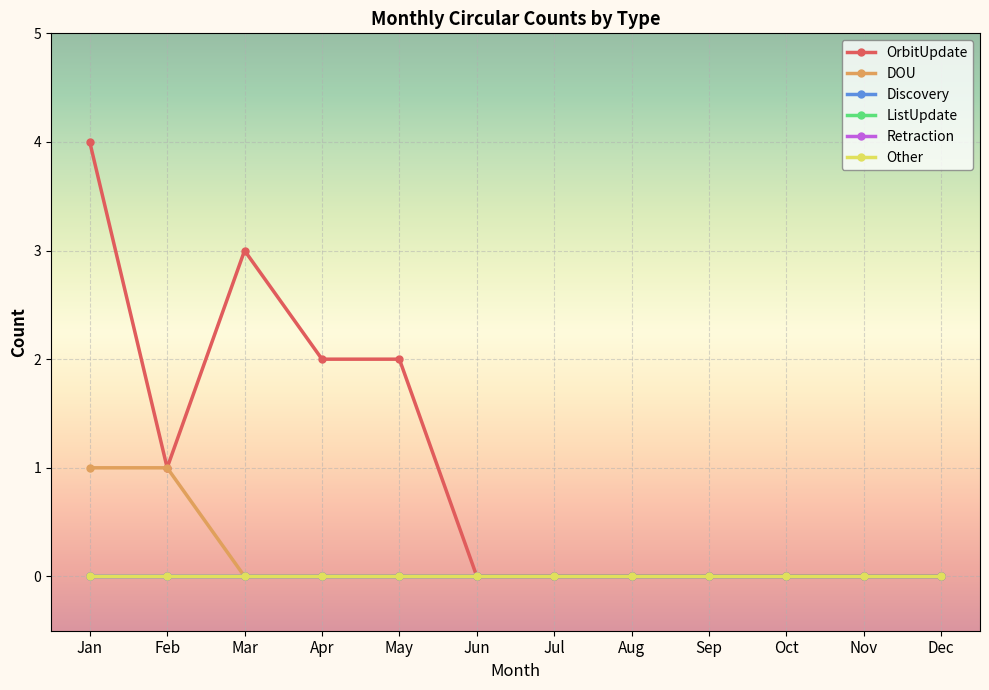

Does the chart have visible grid lines?

Yes